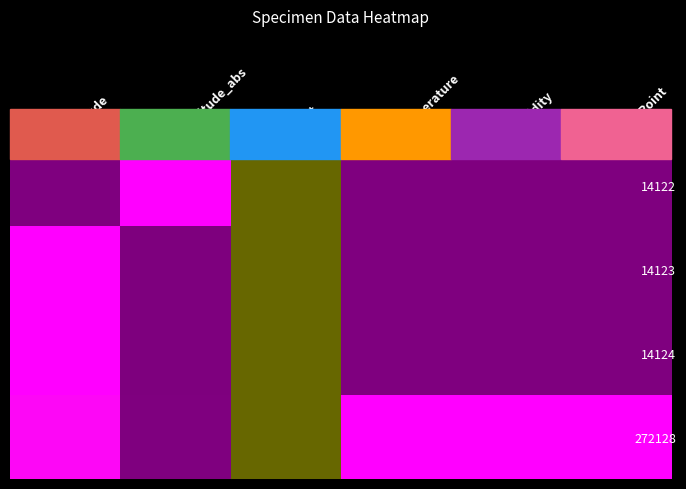

Which series has the widest spread of values?

14122